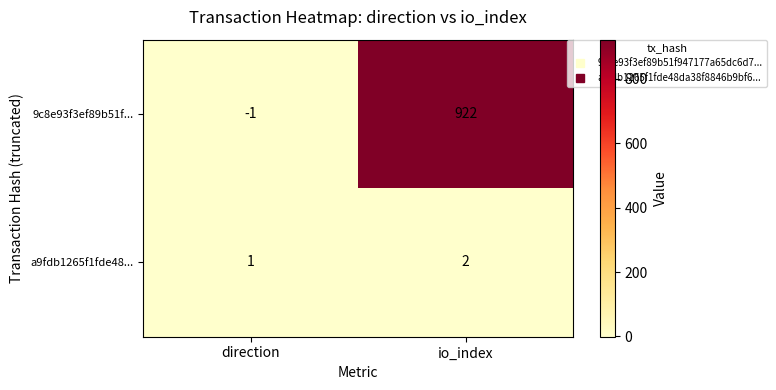

Is it true that a9fdb1265f1fde48... equals 4 at io_index?

False